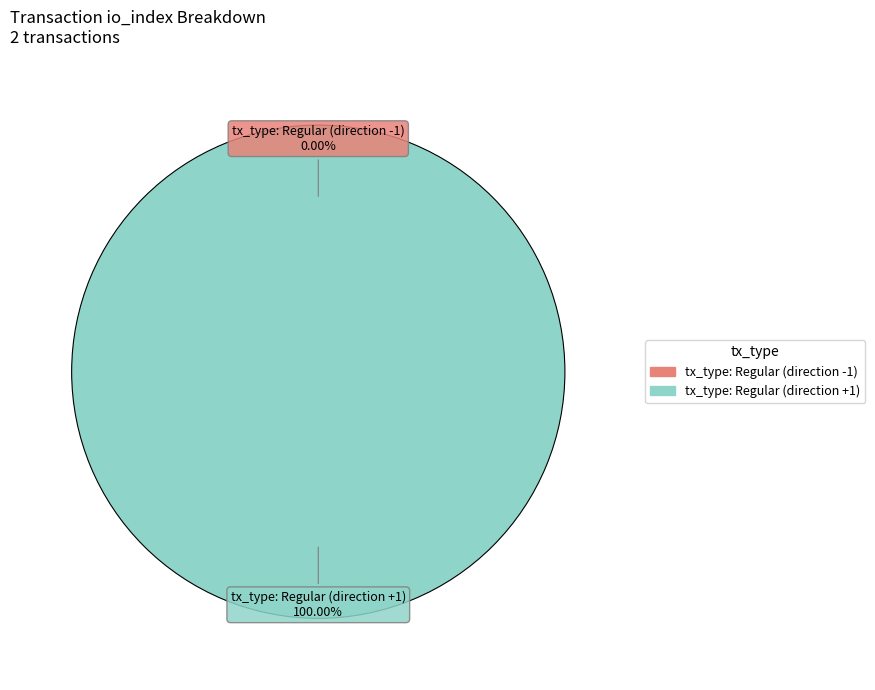

How many slices are in this pie chart?

2